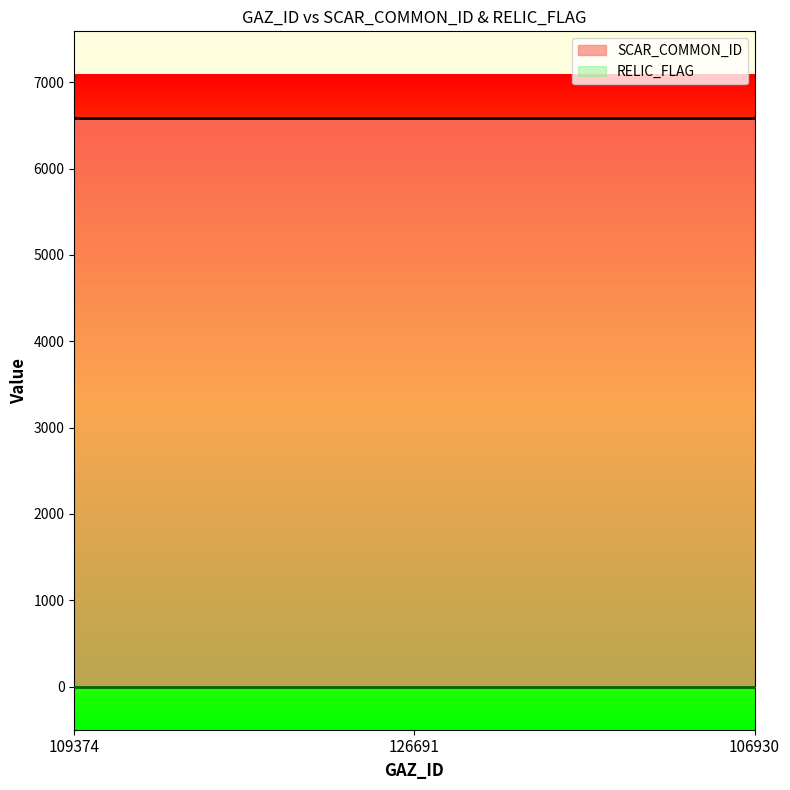

How many data points does each series have?

3